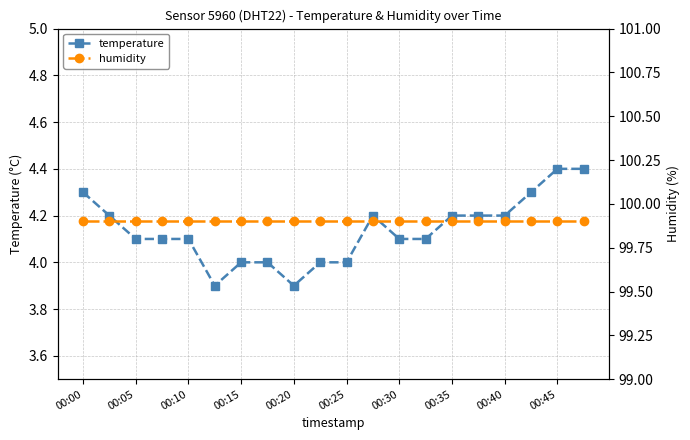

Rank the series by their average value, from highest to lowest.

humidity, temperature